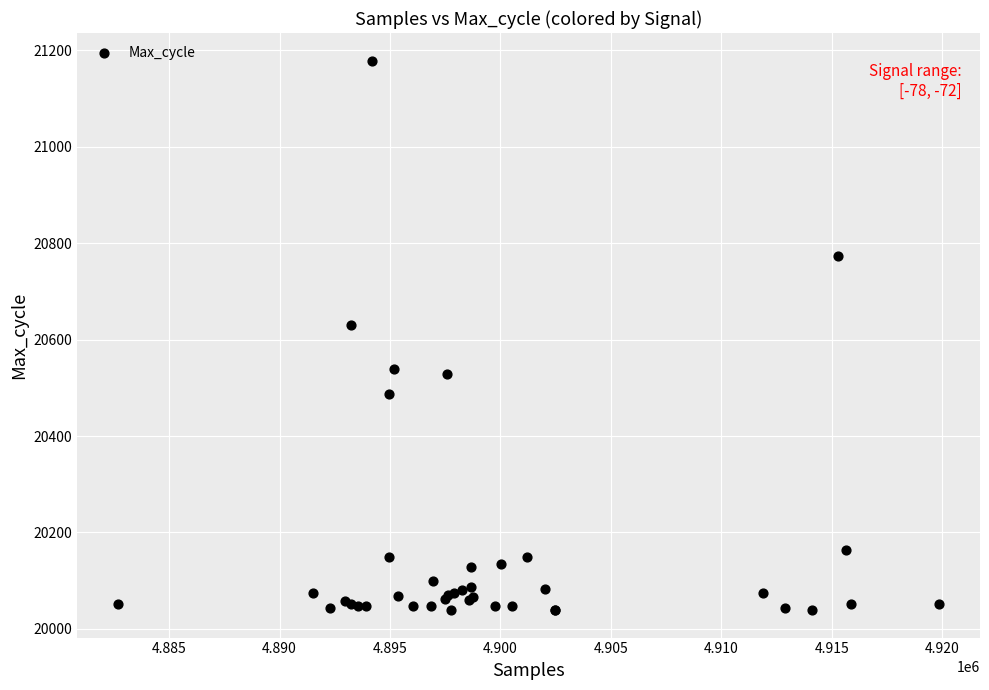

What Y value in the scatter plot is closest to 20609?

20630